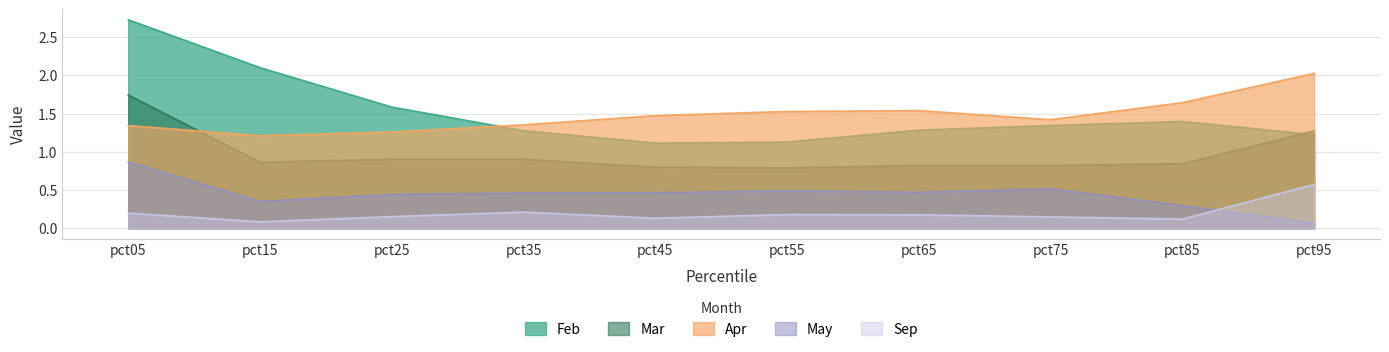

Where is the first local maximum for May?

pct55